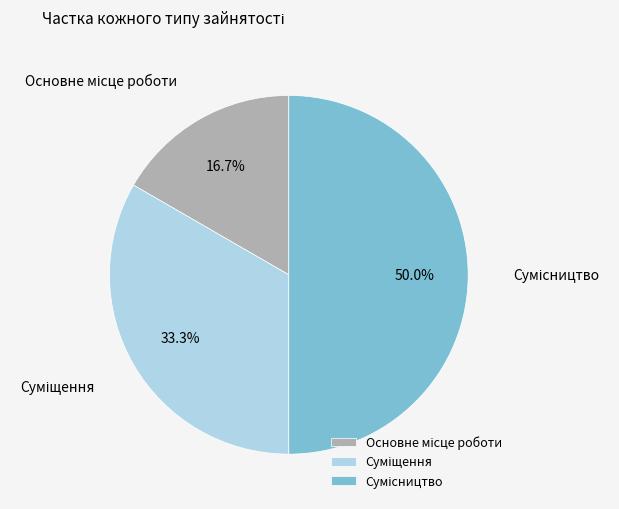

Count the number of slices in the pie.

3